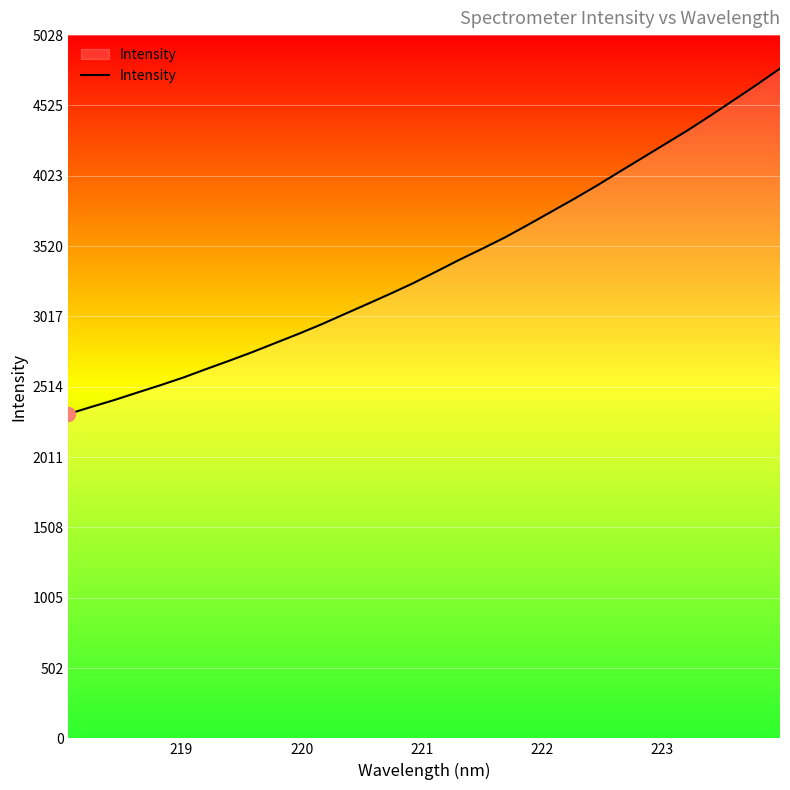

What is the smallest value displayed?

2319.7